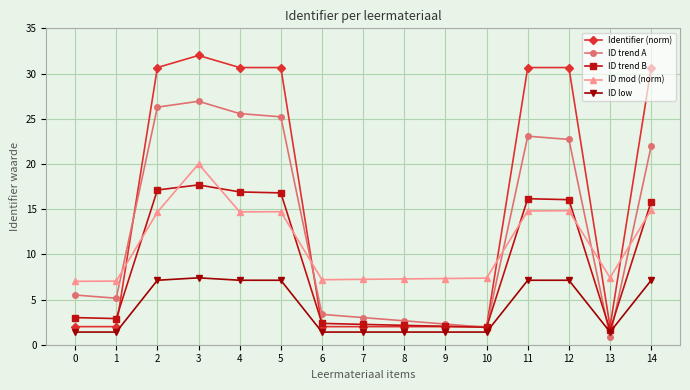

Rank the series by their average value, from highest to lowest.

Identifier (norm), ID trend A, ID mod (norm), ID trend B, ID low